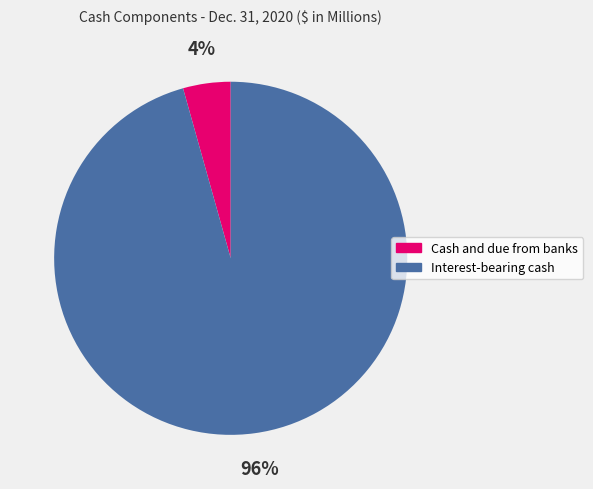

To the nearest percent, what is the average slice percentage?

50%